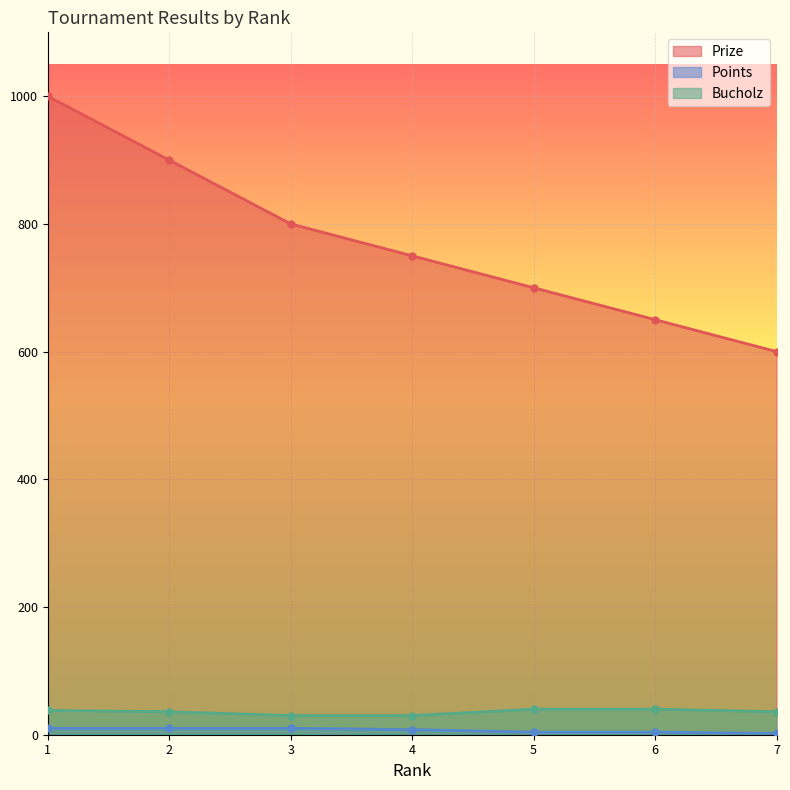

True or false: Bucholz and Prize intersect in this chart.

False